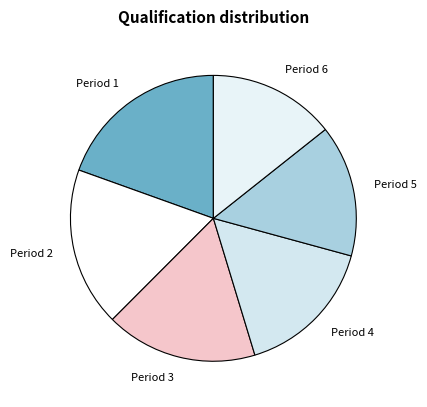

The Period 1 slice represents 34% of the pie. True or false?

False